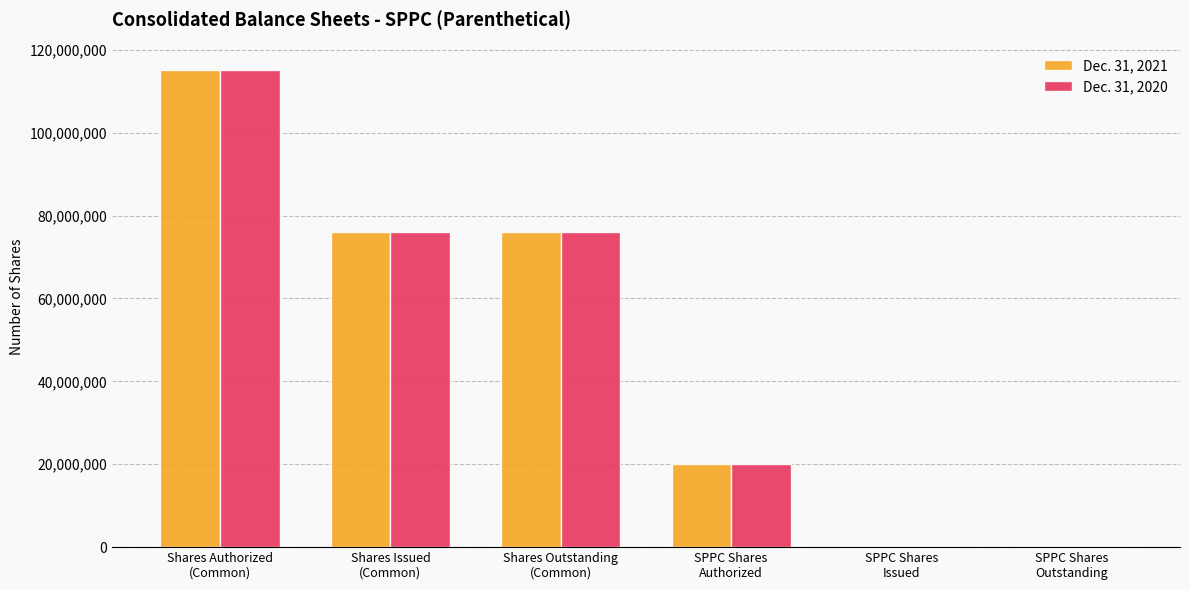

How many groups of bars are there?

6